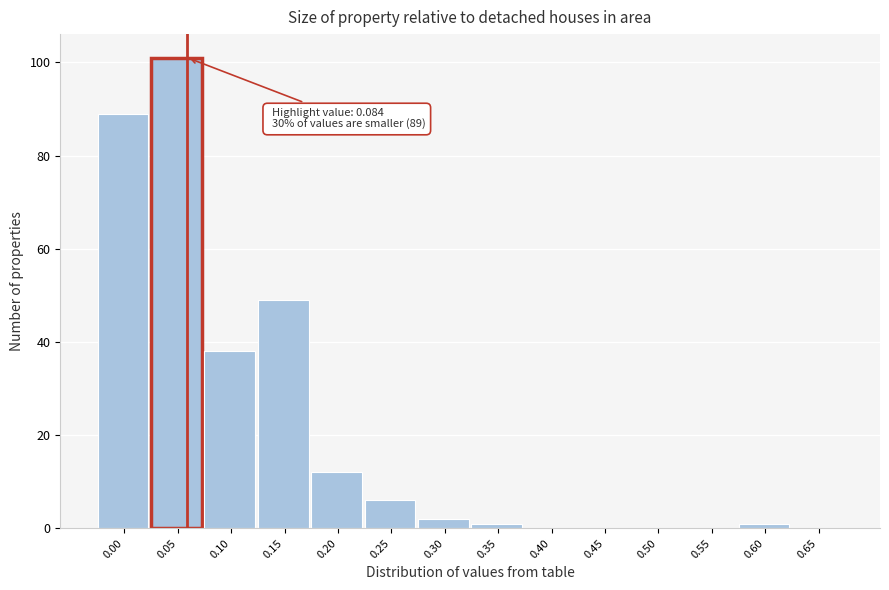

Reading left to right, extract all data points from this chart.

0.00=89	0.05=101	0.10=38	0.15=49	0.20=12	0.25=6	0.30=2	0.35=1	0.40=0	0.45=0	0.50=0	0.55=0	0.60=1	0.65=0